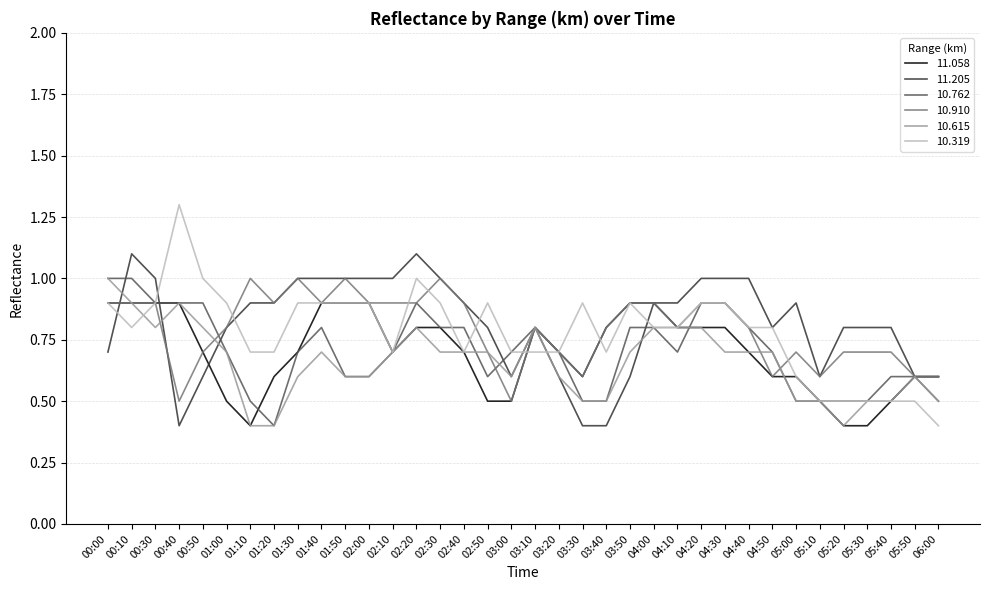

Which series has the largest range (max minus min)?

10.319